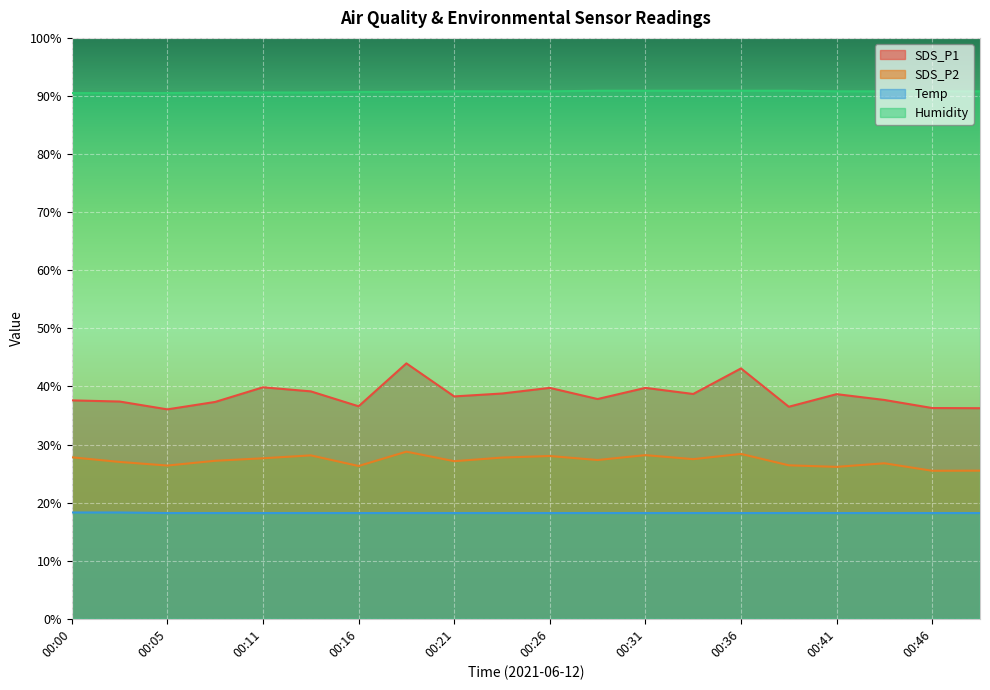

Reading right to left, what are all the values shown in this chart?

SDS_P1: 00:48=36.2	00:46=36.3	00:44=37.7	00:41=38.7	00:39=36.5	00:36=43.1	00:34=38.7	00:31=39.8	00:29=37.8	00:26=39.8	00:24=38.8	00:21=38.3	00:19=44.0	00:16=36.6	00:14=39.1	00:11=39.9	00:08=37.3	00:05=36.0	00:03=37.4	00:00=37.6
SDS_P2: 00:48=25.5	00:46=25.5	00:44=26.8	00:41=26.1	00:39=26.4	00:36=28.4	00:34=27.5	00:31=28.2	00:29=27.3	00:26=28.0	00:24=27.8	00:21=27.1	00:19=28.8	00:16=26.3	00:14=28.1	00:11=27.6	00:08=27.2	00:05=26.4	00:03=27.0	00:00=27.8
Temp: 00:48=18.2	00:46=18.2	00:44=18.2	00:41=18.2	00:39=18.2	00:36=18.2	00:34=18.2	00:31=18.2	00:29=18.2	00:26=18.2	00:24=18.2	00:21=18.2	00:19=18.2	00:16=18.2	00:14=18.2	00:11=18.2	00:08=18.2	00:05=18.2	00:03=18.3	00:00=18.3
Humidity: 00:48=90.8	00:46=90.8	00:44=90.8	00:41=90.8	00:39=90.9	00:36=90.9	00:34=90.9	00:31=90.9	00:29=90.9	00:26=90.8	00:24=90.8	00:21=90.8	00:19=90.7	00:16=90.7	00:14=90.6	00:11=90.6	00:08=90.6	00:05=90.5	00:03=90.5	00:00=90.5